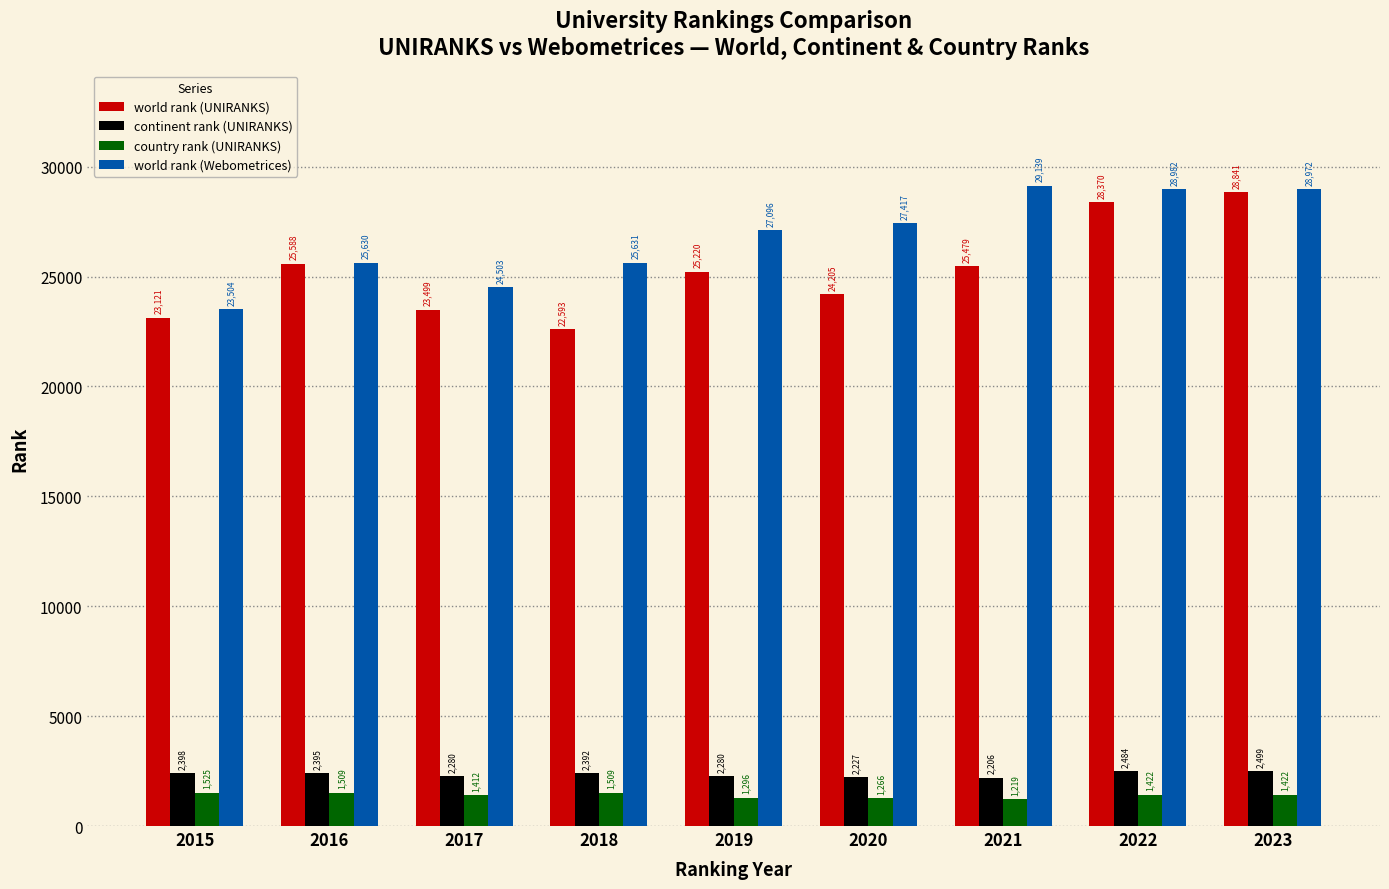

How many bars are there in total?

36